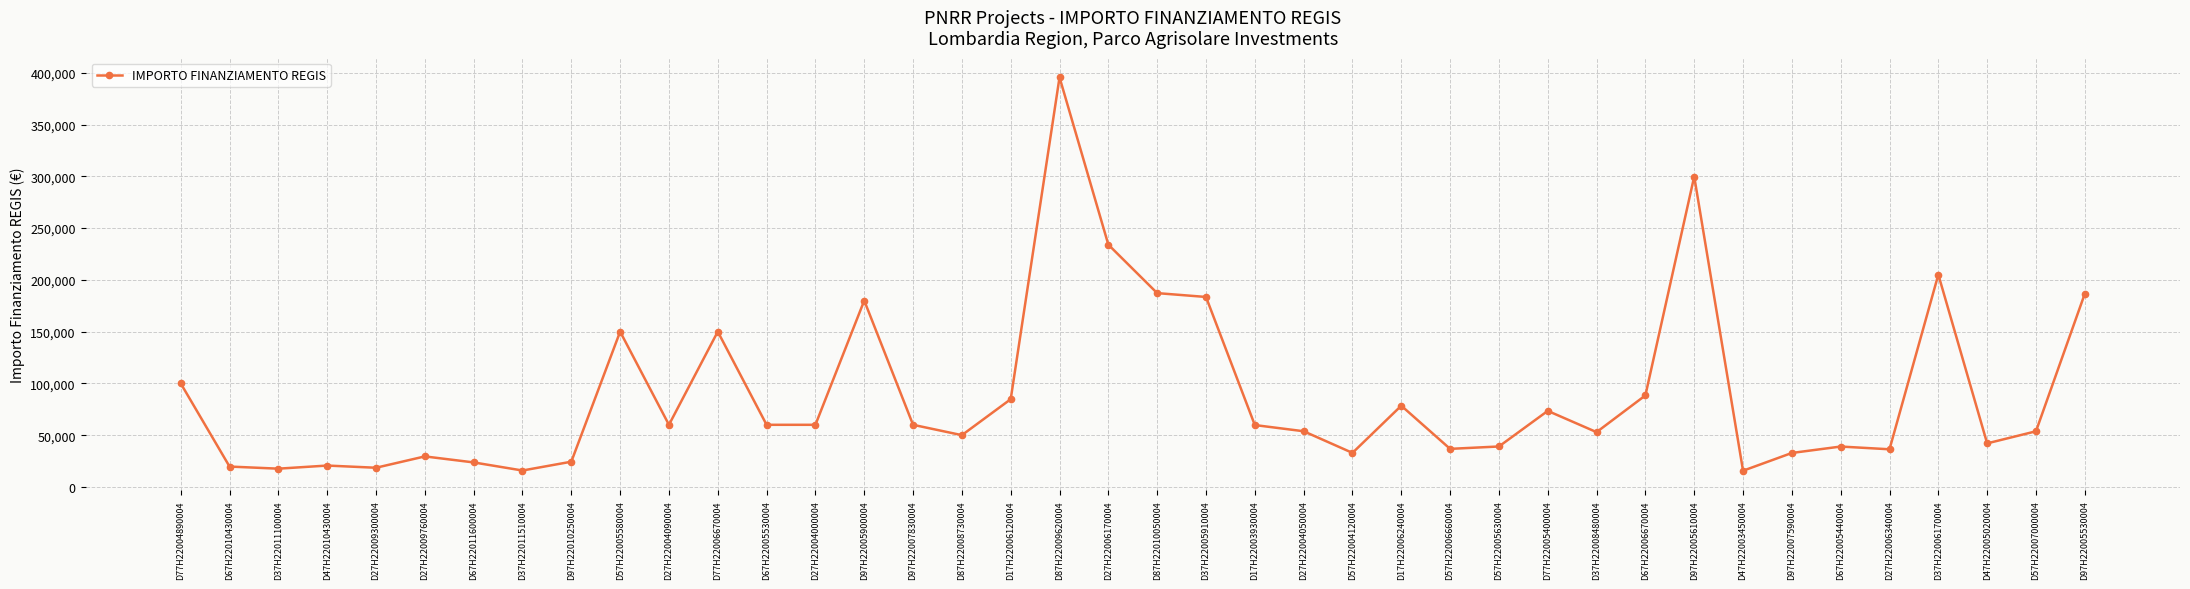

At which category does the chart reach its peak across all series?

D87H22009620004